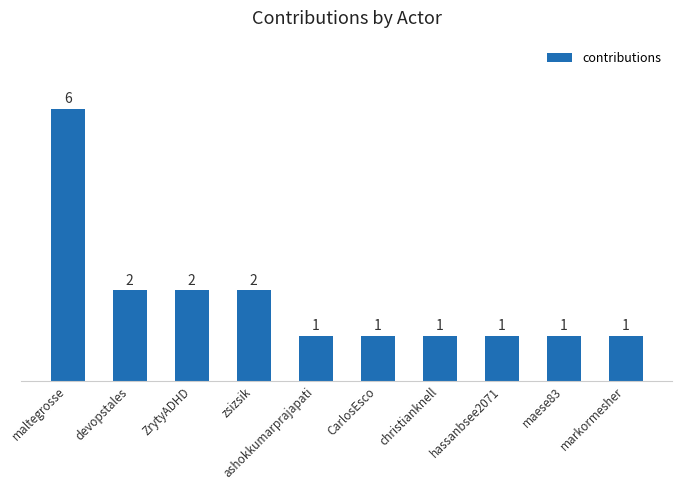

Reading left to right, list all the values displayed in this chart.

6	2	2	2	1	1	1	1	1	1